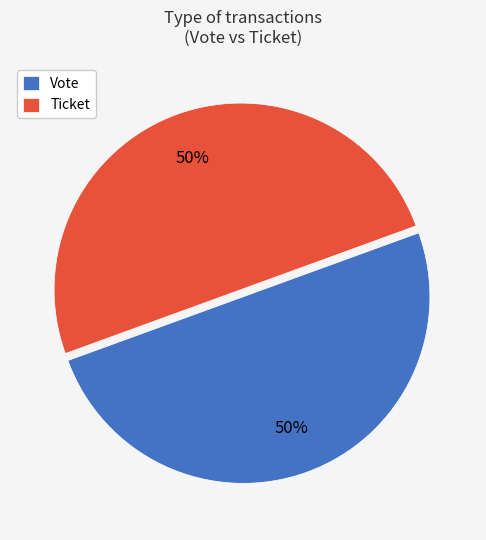

To the nearest percent, what is the combined percentage of Vote and Ticket?

100%